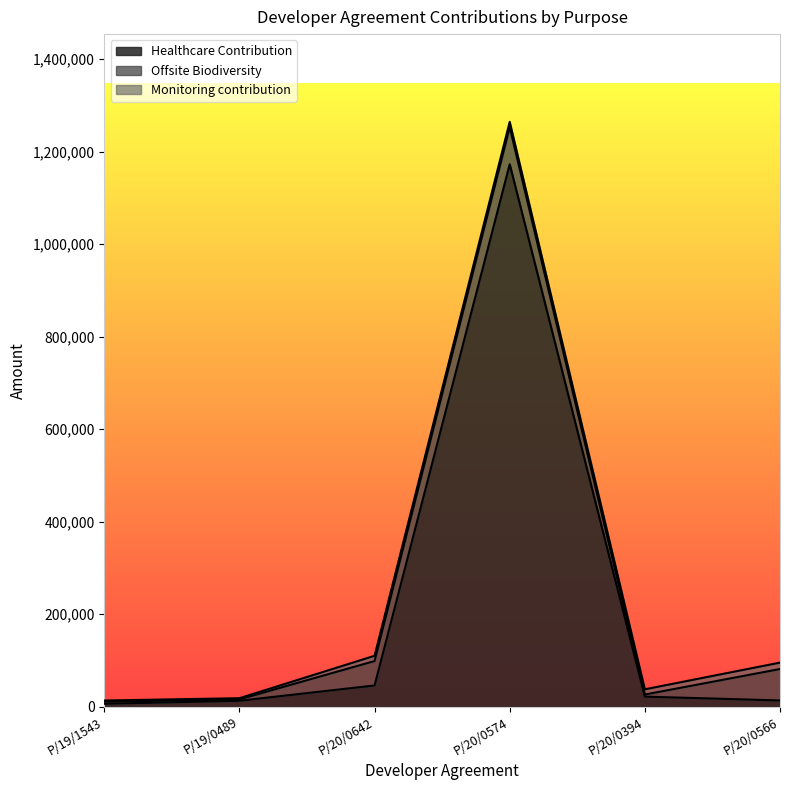

List the series in order of their peak value, highest first.

Healthcare Contribution, Offsite Biodiversity, Monitoring contribution